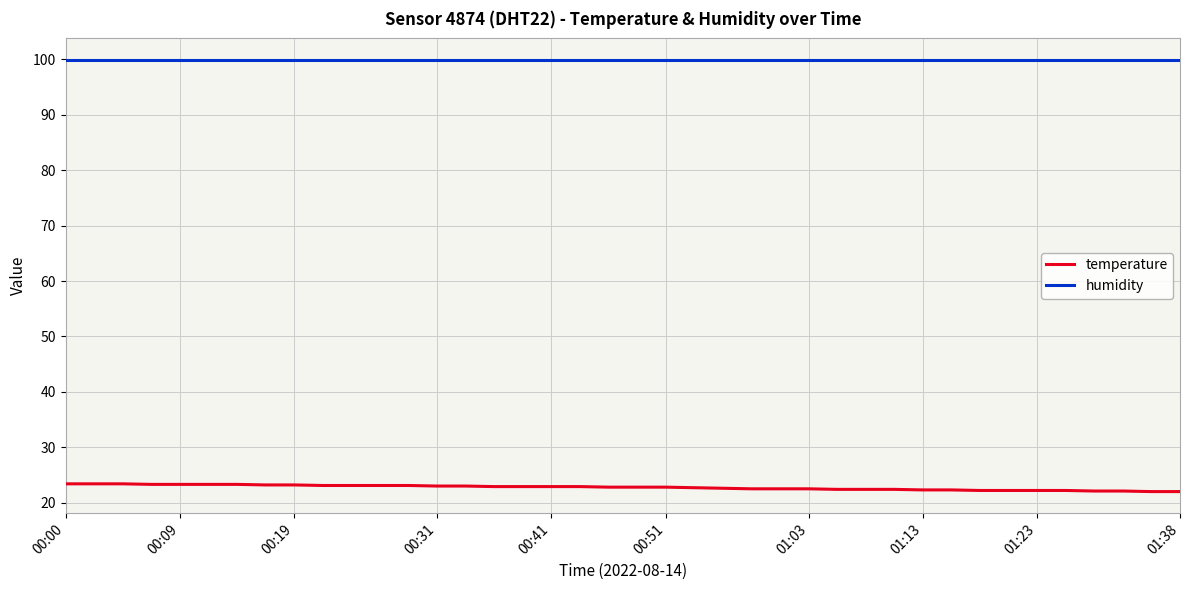

True or false: temperature and humidity cross at least once.

False